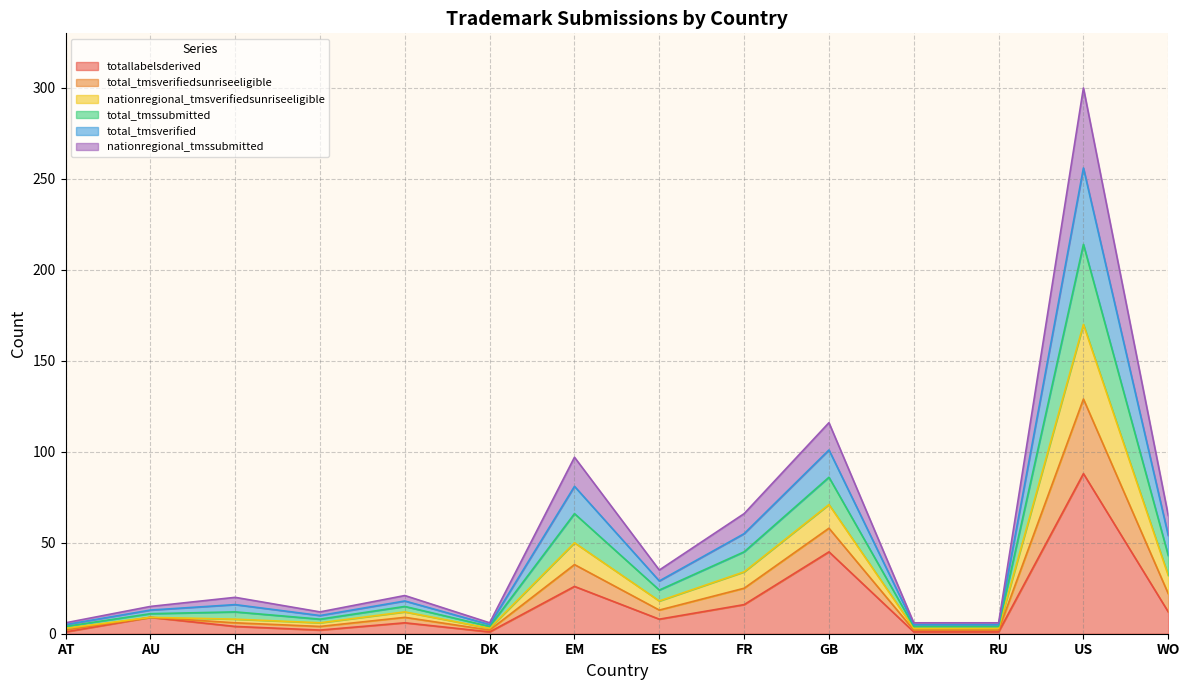

How many lines are shown in the chart?

6